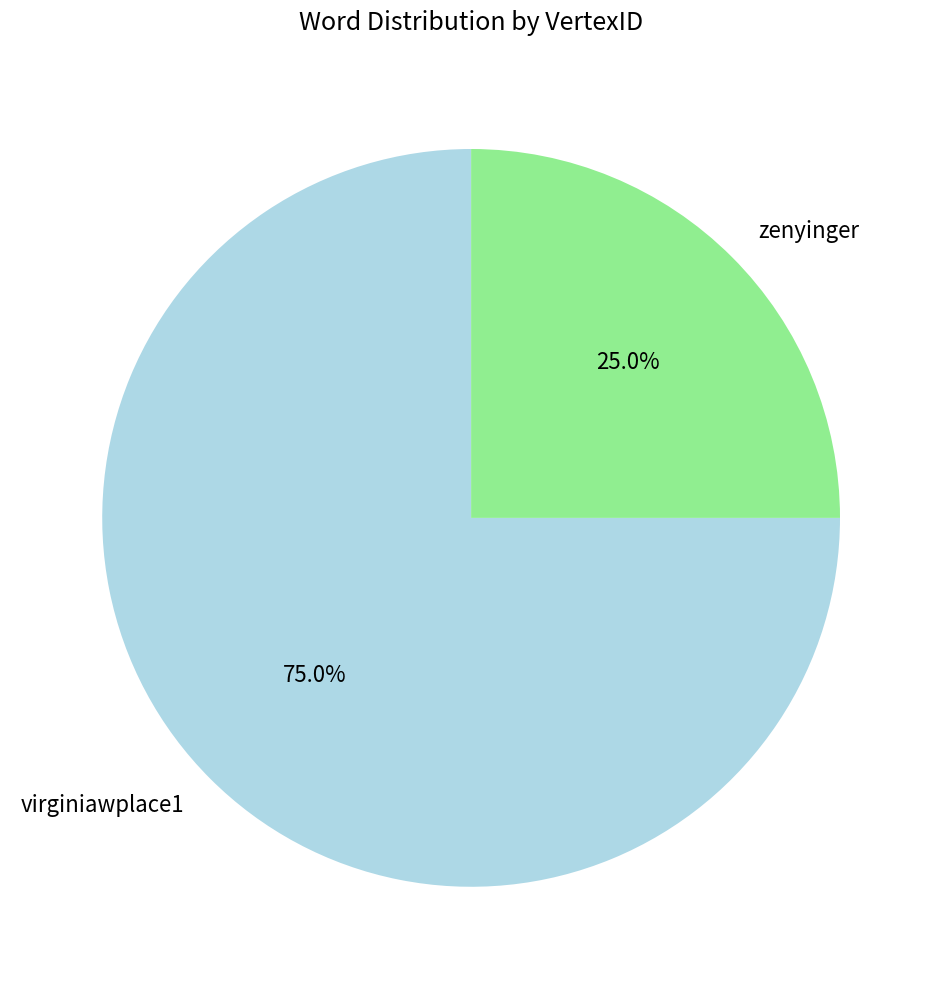

Is the sum of virginiawplace1 and zenyinger greater than half?

Yes